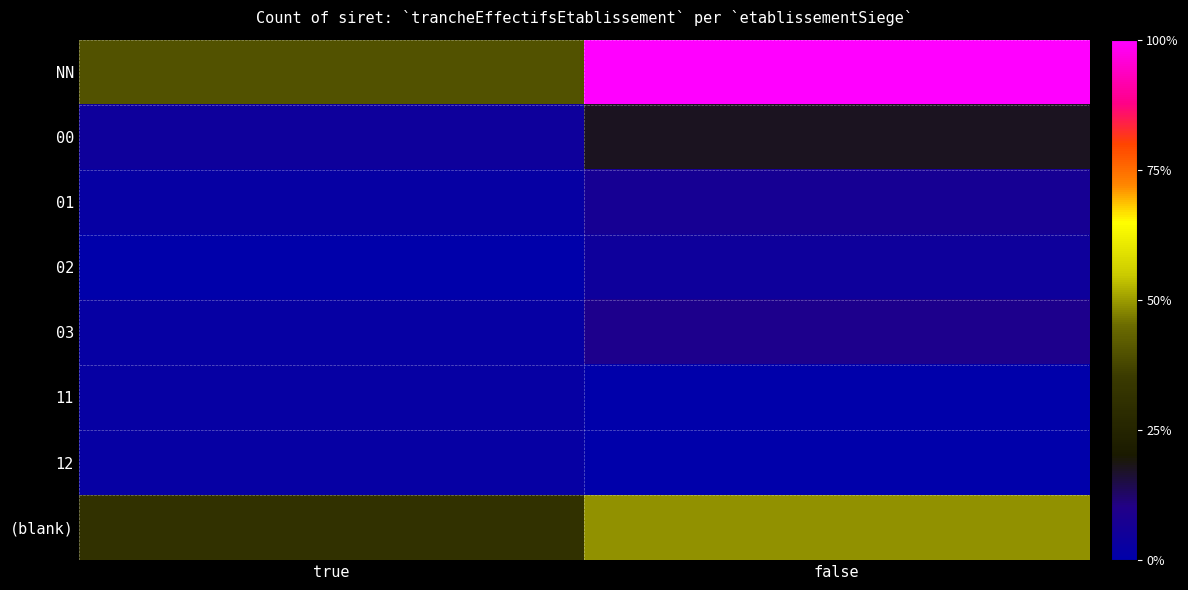

Reading left to right, list all the values displayed in this chart.

NN: true=40.0	false=100.0
00: true=4.4	false=17.8
01: true=2.2	false=6.7
02: true=0.0	false=4.4
03: true=2.2	false=8.9
11: true=2.2	false=0.0
12: true=2.2	false=0.0
(blank): true=31.1	false=48.9